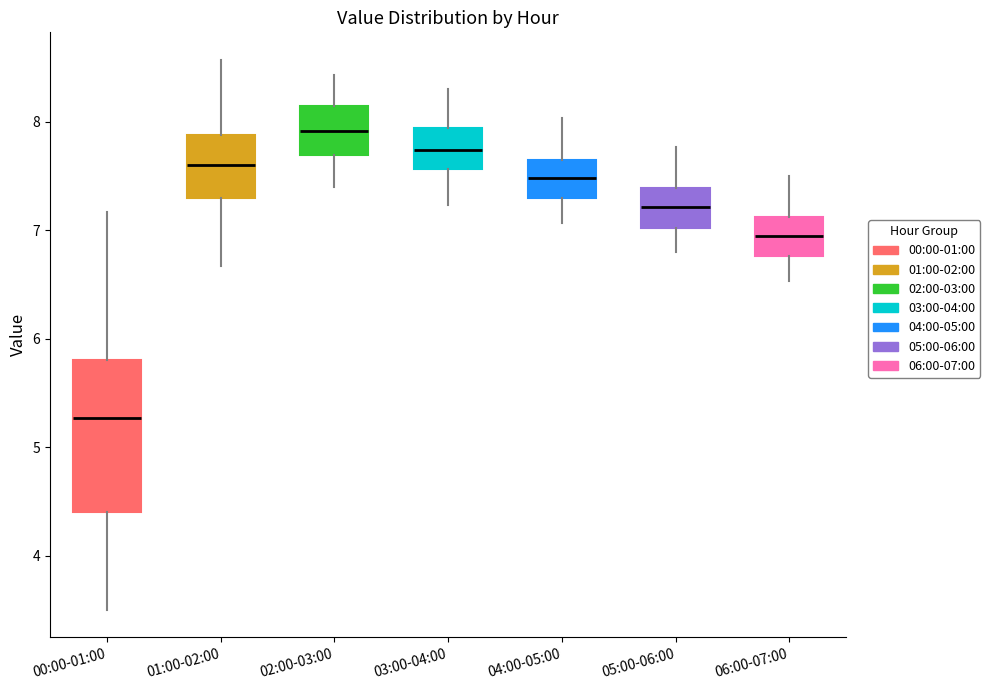

Reading left to right, read every box against the y-axis: the position of its median line, the range the box covers, and the ends of its whiskers. The values are not printed on the chart, so give them approximately, as read against the axis.

00:00-01:00: median 5.3, box 4.4 to 5.8, whiskers 3.5 to 7.2
01:00-02:00: median 7.6, box 7.3 to 7.9, whiskers 6.7 to 8.6
02:00-03:00: median 7.9, box 7.7 to 8.1, whiskers 7.4 to 8.4
03:00-04:00: median 7.7, box 7.6 to 7.9, whiskers 7.2 to 8.3
04:00-05:00: median 7.5, box 7.3 to 7.6, whiskers 7.1 to 8.0
05:00-06:00: median 7.2, box 7.0 to 7.4, whiskers 6.8 to 7.8
06:00-07:00: median 7.0, box 6.8 to 7.1, whiskers 6.5 to 7.5